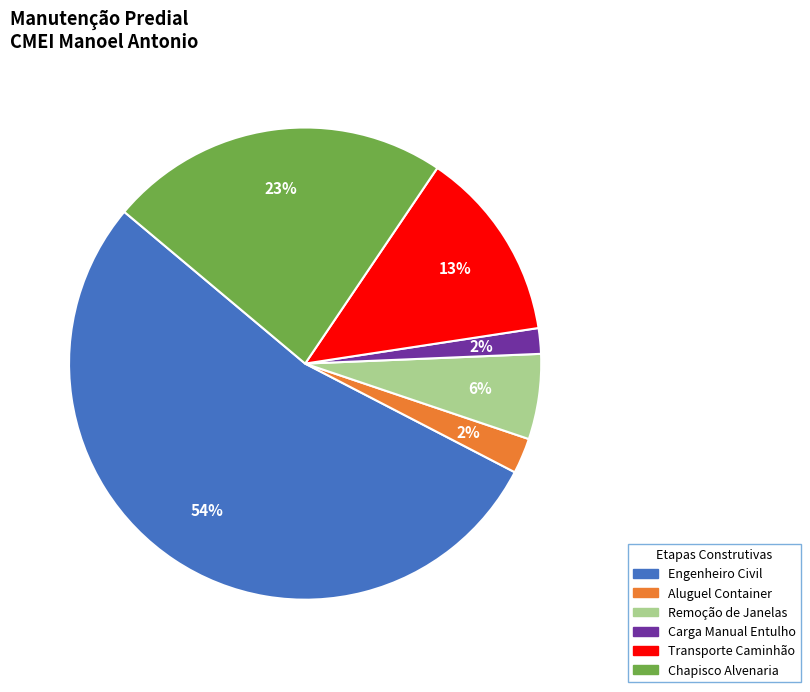

The Transporte Caminhão slice represents 26% of the pie. True or false?

False